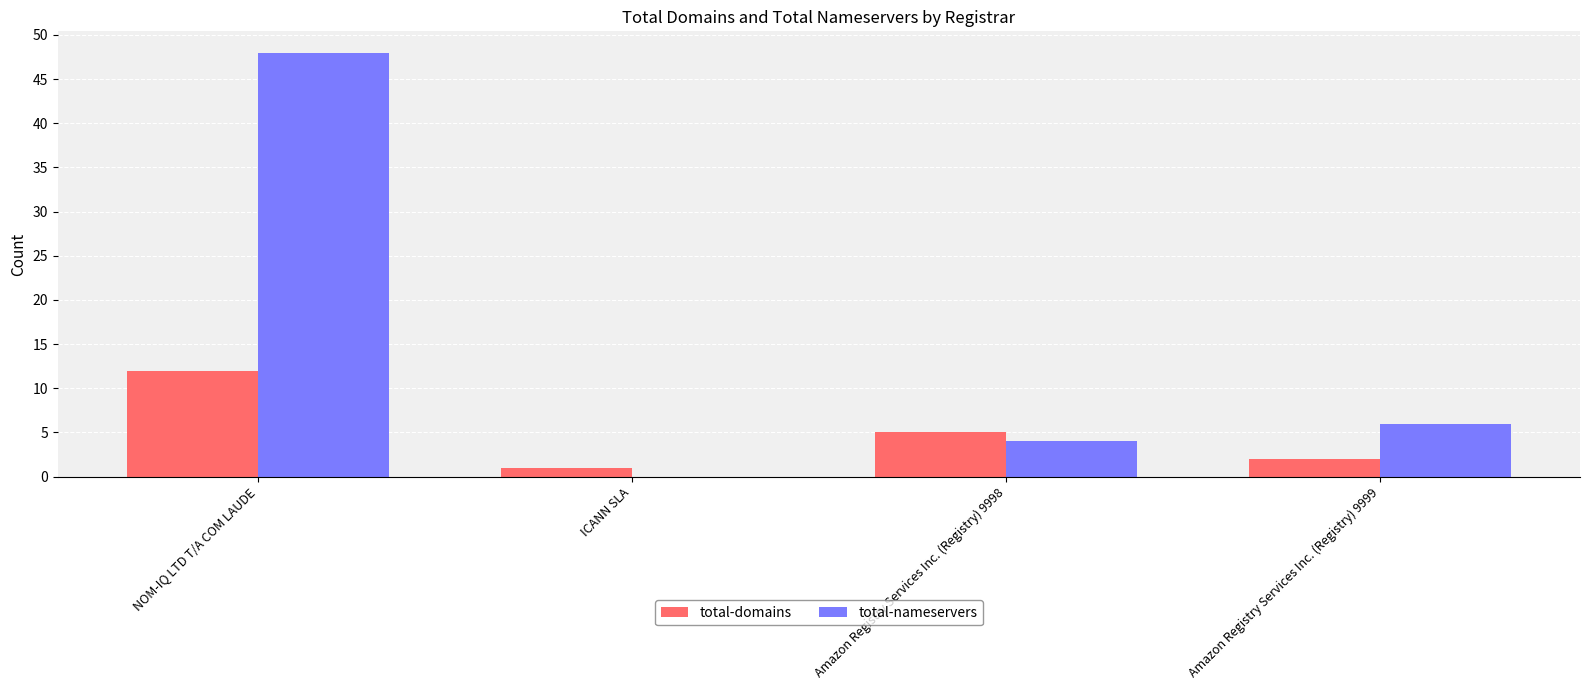

Reading left to right, transcribe all the data shown in this chart.

total-domains: NOM-IQ LTD T/A COM LAUDE=12	ICANN SLA=1	Amazon Registry Services Inc. (Registry) 9998=5	Amazon Registry Services Inc. (Registry) 9999=2
total-nameservers: NOM-IQ LTD T/A COM LAUDE=48	ICANN SLA=0	Amazon Registry Services Inc. (Registry) 9998=4	Amazon Registry Services Inc. (Registry) 9999=6